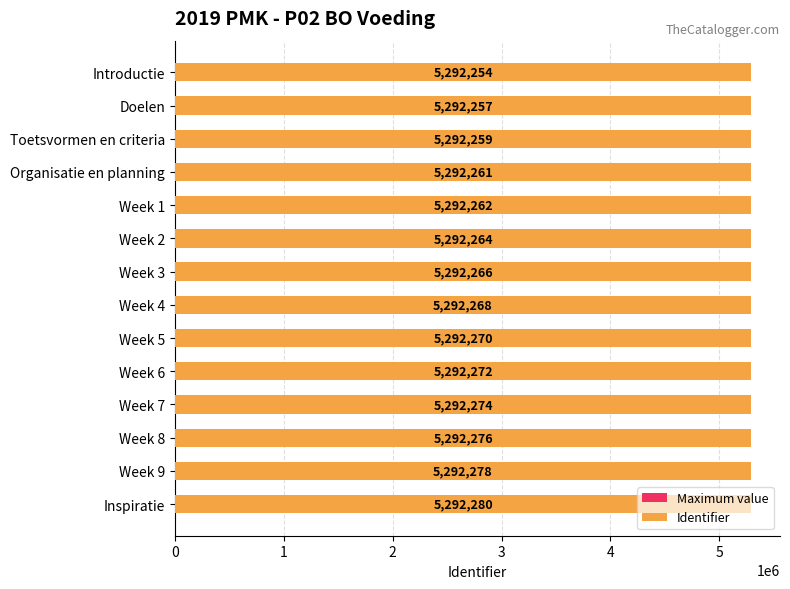

Count the number of categories in the chart.

14